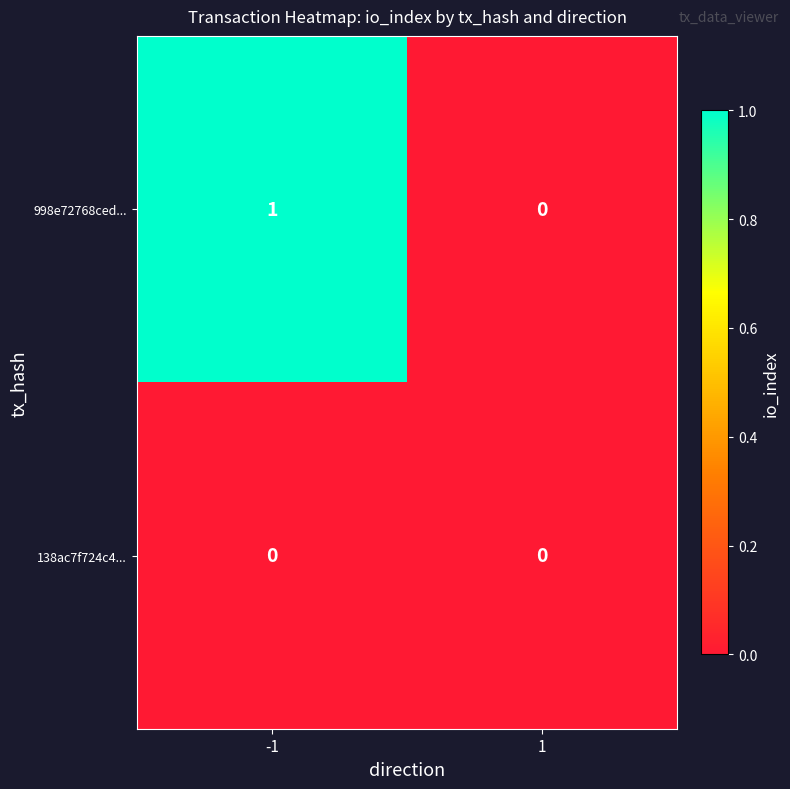

Reading left to right, list all the values displayed in this chart.

998e72768ced...: 1	0
138ac7f724c4...: 0	0